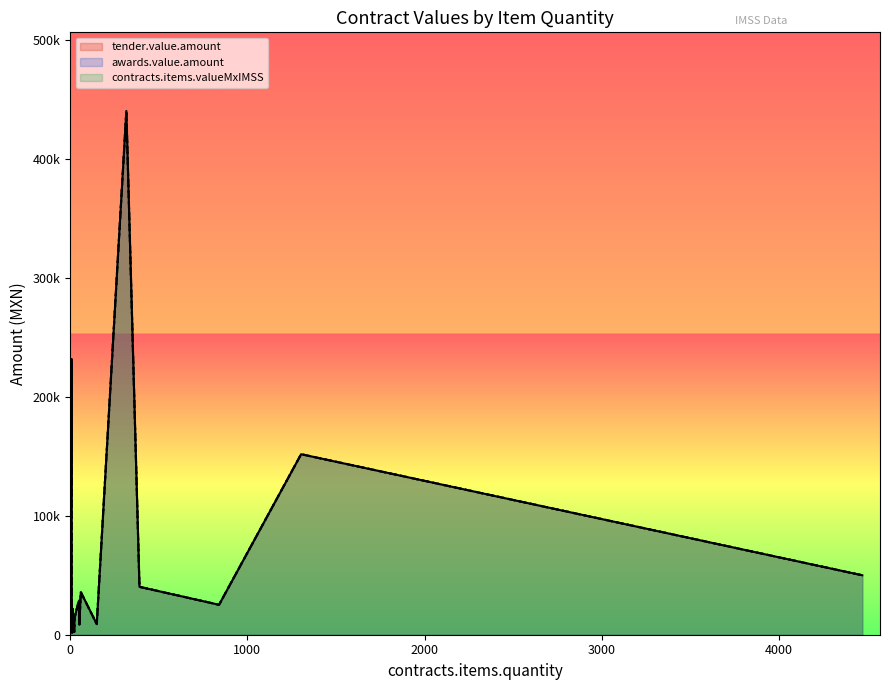

List the labels in order of tender.value.amount value, largest first.

5, 11, 16, 9, 10, 6, 14, 12, 13, 19, 1, 8, 15, 3, 17, 18, 2, 0, 7, 21, 4, 20